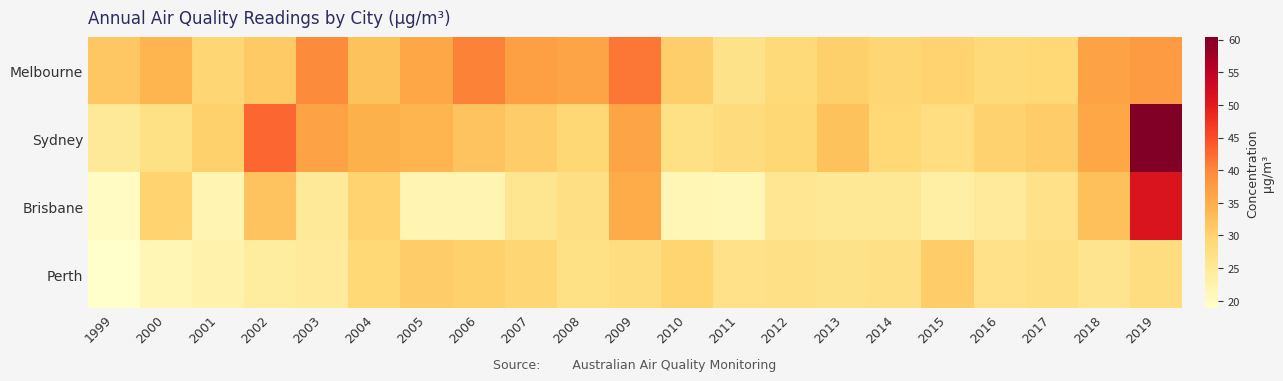

Reading right to left, list all the values displayed in this chart.

Melbourne: 2019=37.5	2018=36.6	2017=29.1	2016=28.9	2015=30.0	2014=29.7	2013=30.4	2012=28.9	2011=26.8	2010=30.6	2009=41.5	2008=36.4	2007=36.9	2006=40.5	2005=36.0	2004=32.2	2003=39.6	2002=31.3	2001=29.6	2000=34.1	1999=31.6
Sydney: 2019=60.4	2018=36.0	2017=30.9	2016=30.1	2015=27.9	2014=29.2	2013=32.3	2012=29.3	2011=28.3	2010=27.3	2009=36.1	2008=29.3	2007=30.9	2006=32.1	2005=34.0	2004=34.5	2003=36.5	2002=42.7	2001=30.2	2000=27.4	1999=24.9
Brisbane: 2019=51.1	2018=32.5	2017=27.0	2016=24.7	2015=23.5	2014=25.5	2013=25.5	2012=25.8	2011=21.2	2010=21.7	2009=35.2	2008=27.5	2007=26.0	2006=22.0	2005=22.0	2004=30.0	2003=25.0	2002=32.0	2001=22.0	2000=30.0	1999=20.0
Perth: 2019=28.0	2018=26.2	2017=27.6	2016=27.0	2015=30.9	2014=27.2	2013=26.9	2012=27.3	2011=27.0	2010=29.8	2009=28.1	2008=27.4	2007=29.7	2006=30.3	2005=30.8	2004=29.2	2003=24.7	2002=24.2	2001=22.7	2000=21.7	1999=18.9